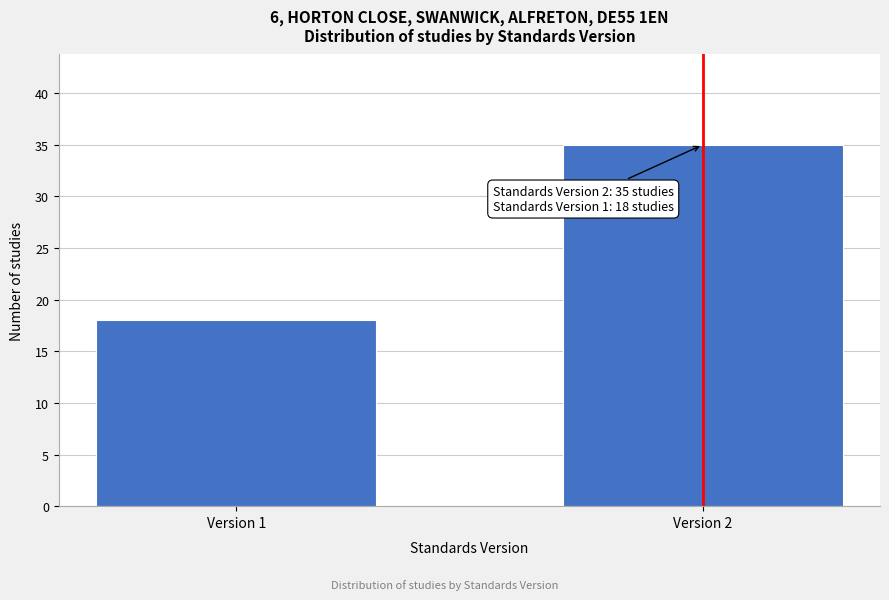

Reading right to left, what are all the values shown in this chart?

Version 2=35	Version 1=18